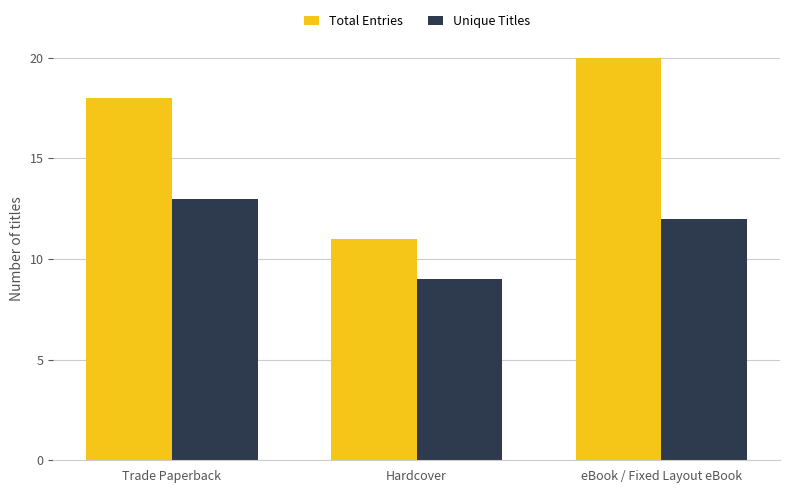

What is the value of the Unique Titles bar at the 1st from the left?

13